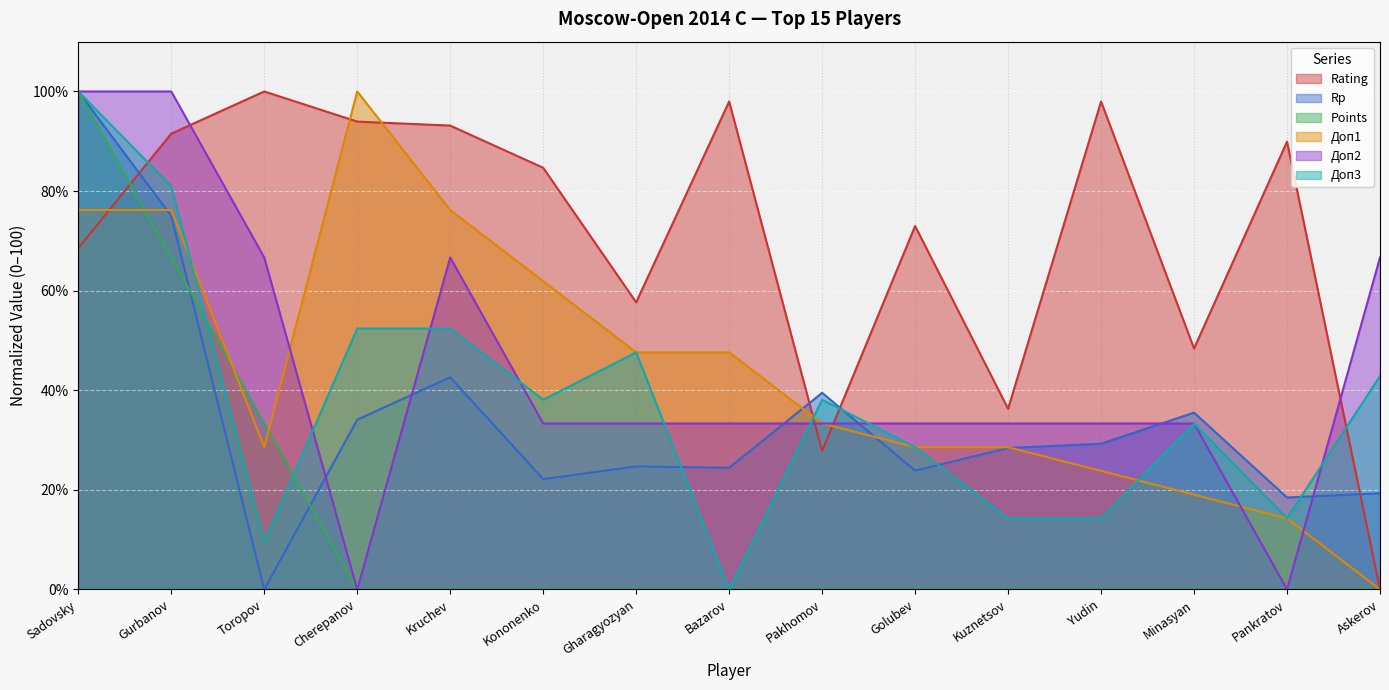

Does the chart display data point markers on the line(s)?

No